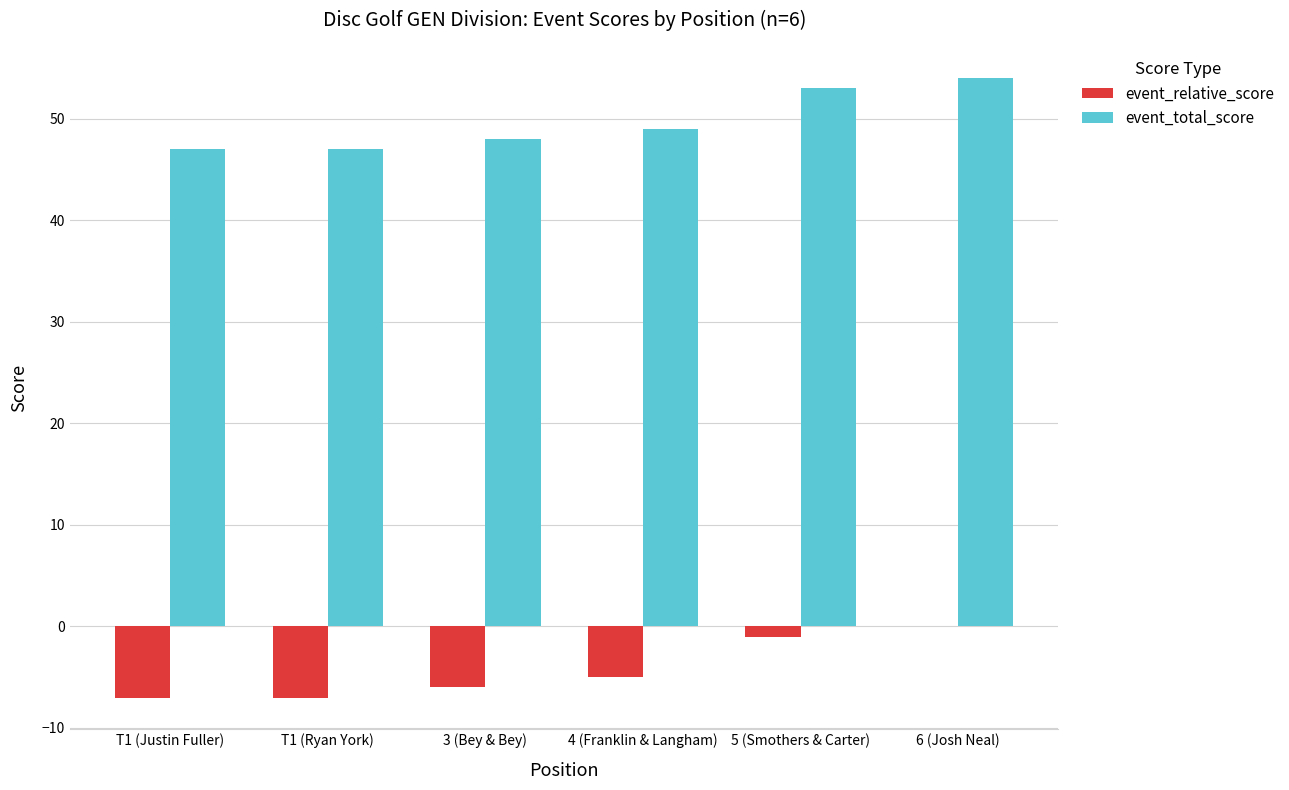

Reading right to left, transcribe all the data shown in this chart.

event_relative_score: 0	-1	-5	-6	-7	-7
event_total_score: 54	53	49	48	47	47